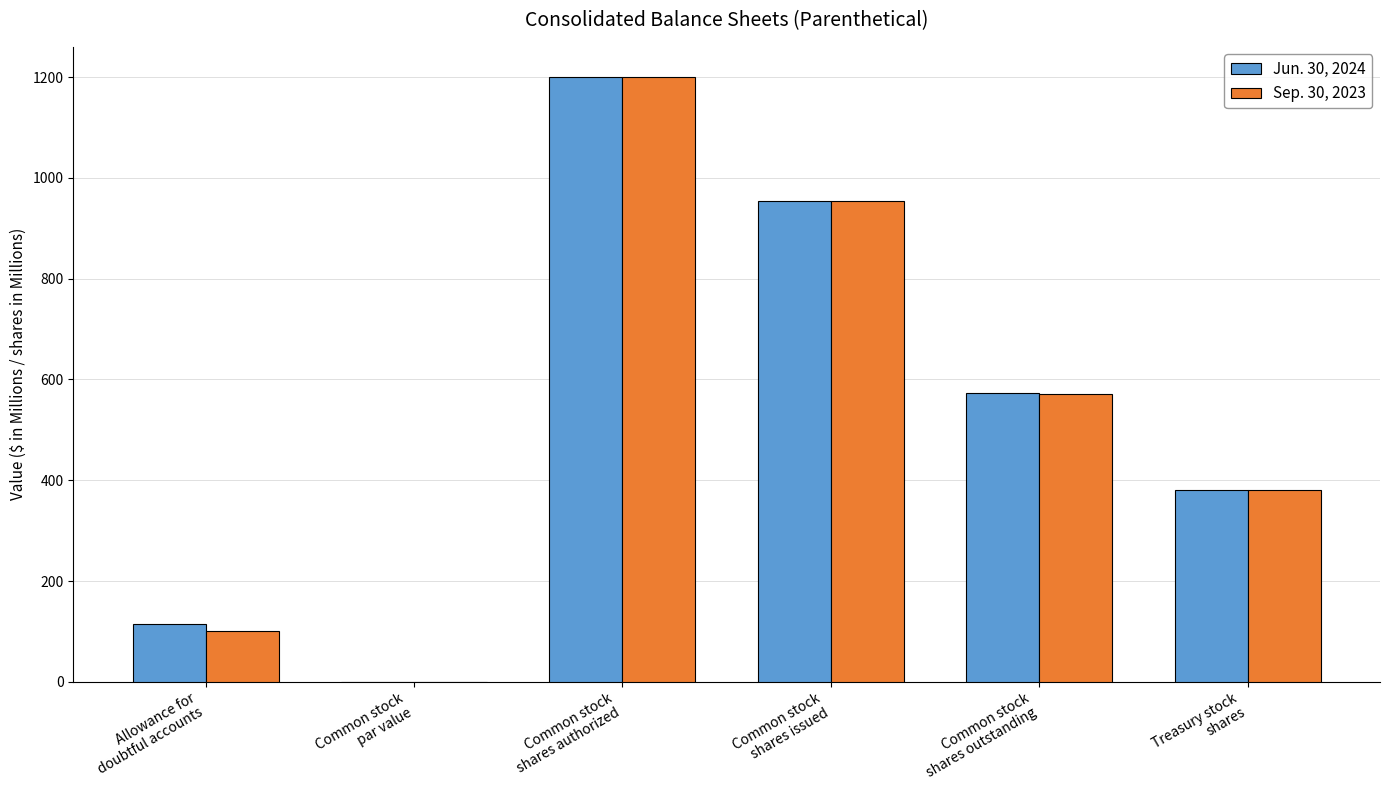

How many distinct data groups are displayed?

2